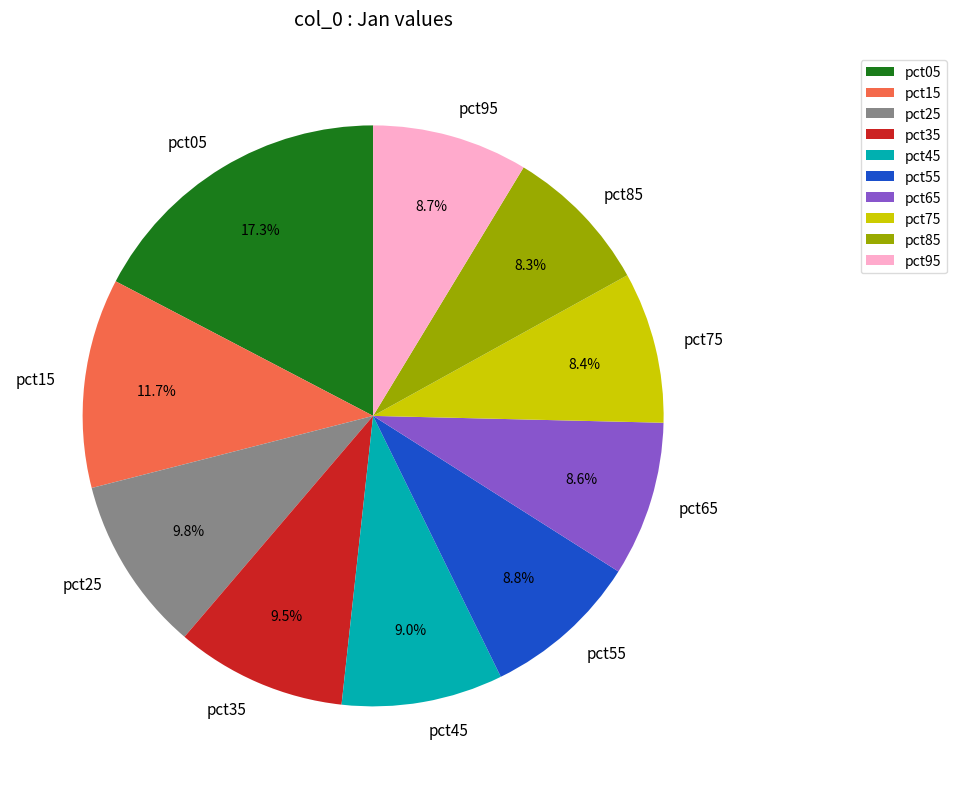

To the nearest percent, what is the difference between the largest and smallest slice percentages?

9%